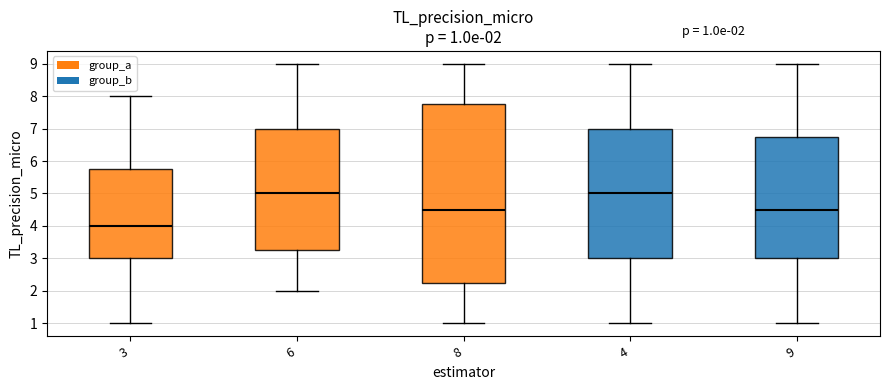

Which box is the tallest, from its lower edge to its upper edge?

8